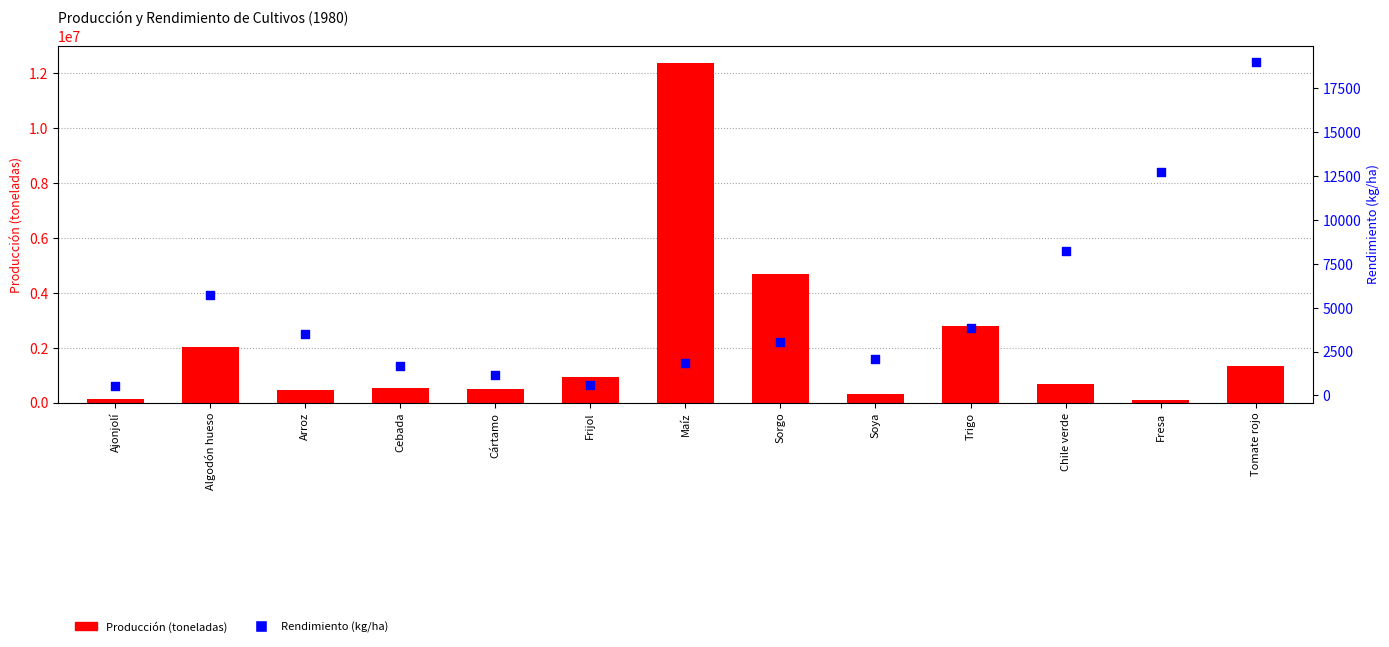

Which series reaches the minimum Y coordinate?

Rendimiento (kg/ha)